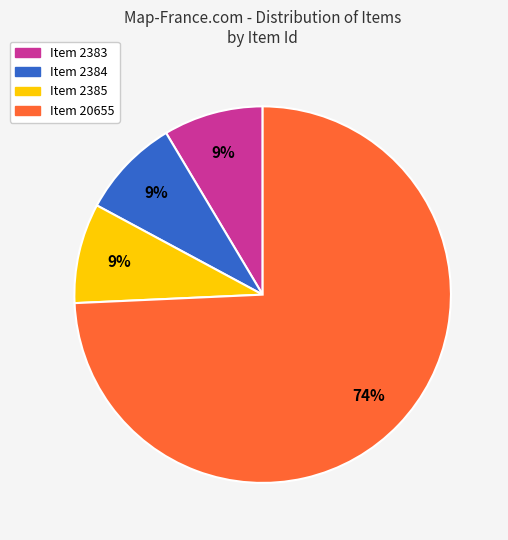

Between Item 2384 and Item 20655, which is larger?

Item 20655